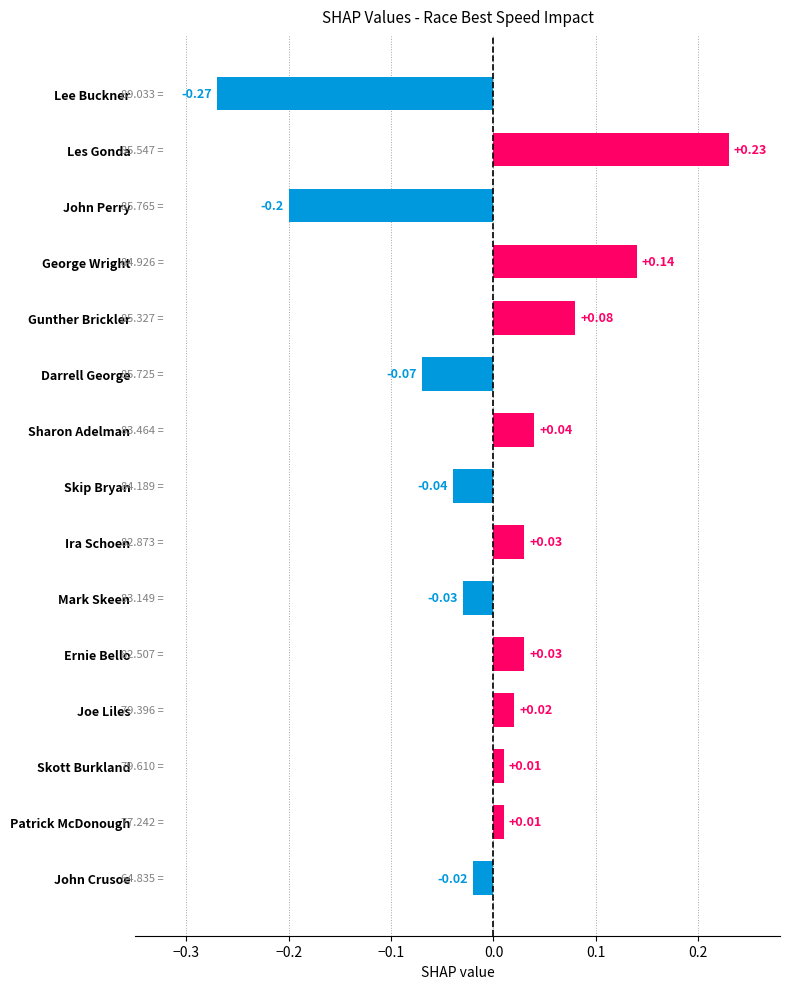

How many categories are shown in the chart?

15